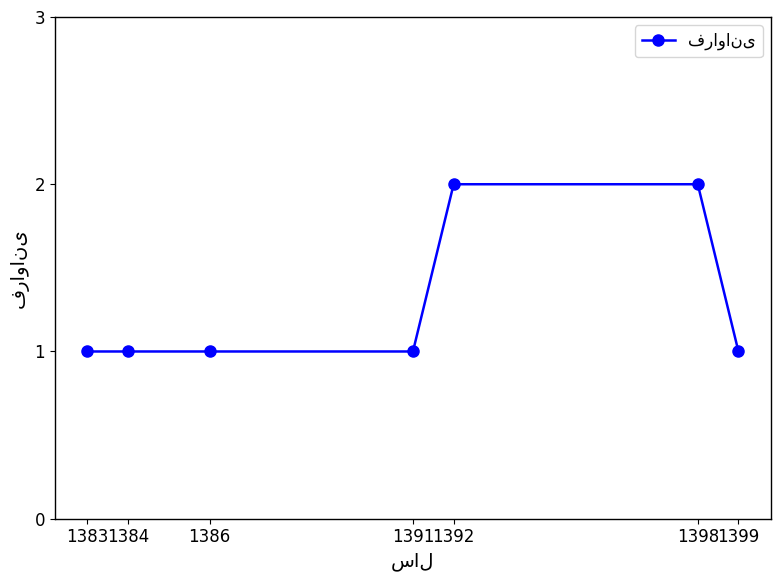

Is it true that the value at 1383 is 1?

True